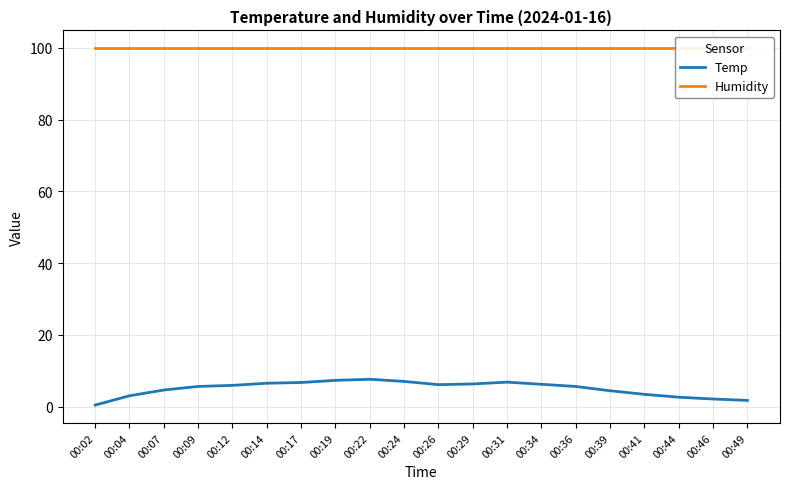

True or false: Humidity and Temp intersect in this chart.

False